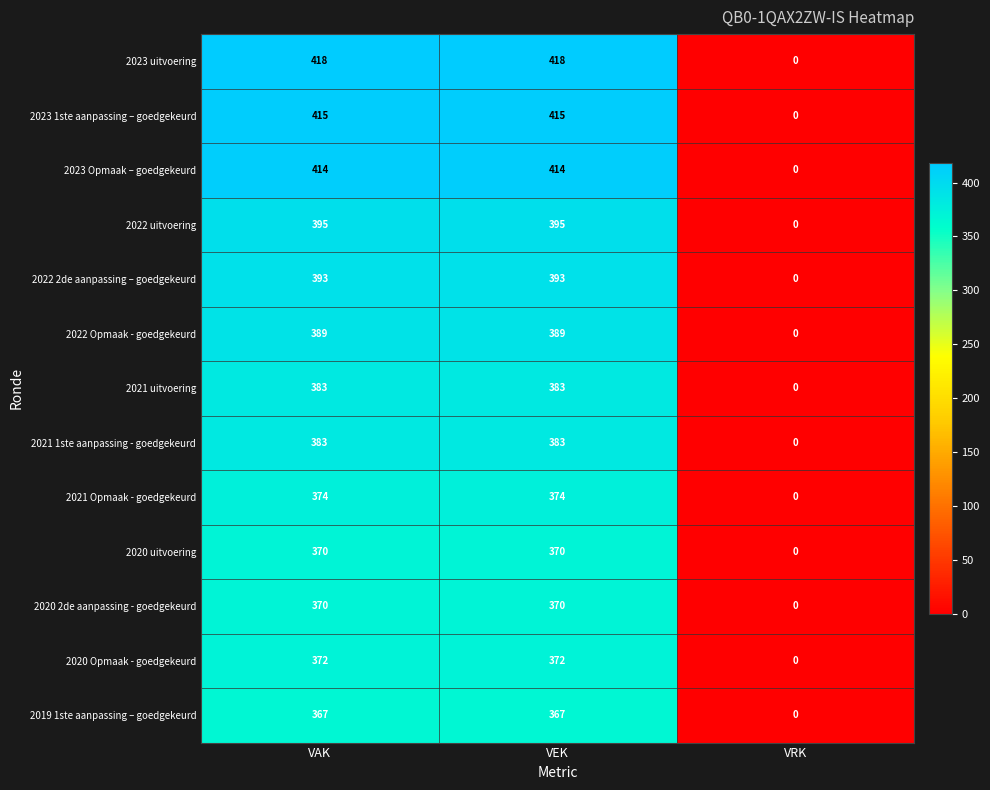

What is the sum of the 2023 Opmaak – goedgekeurd values at VRK and VEK?

414